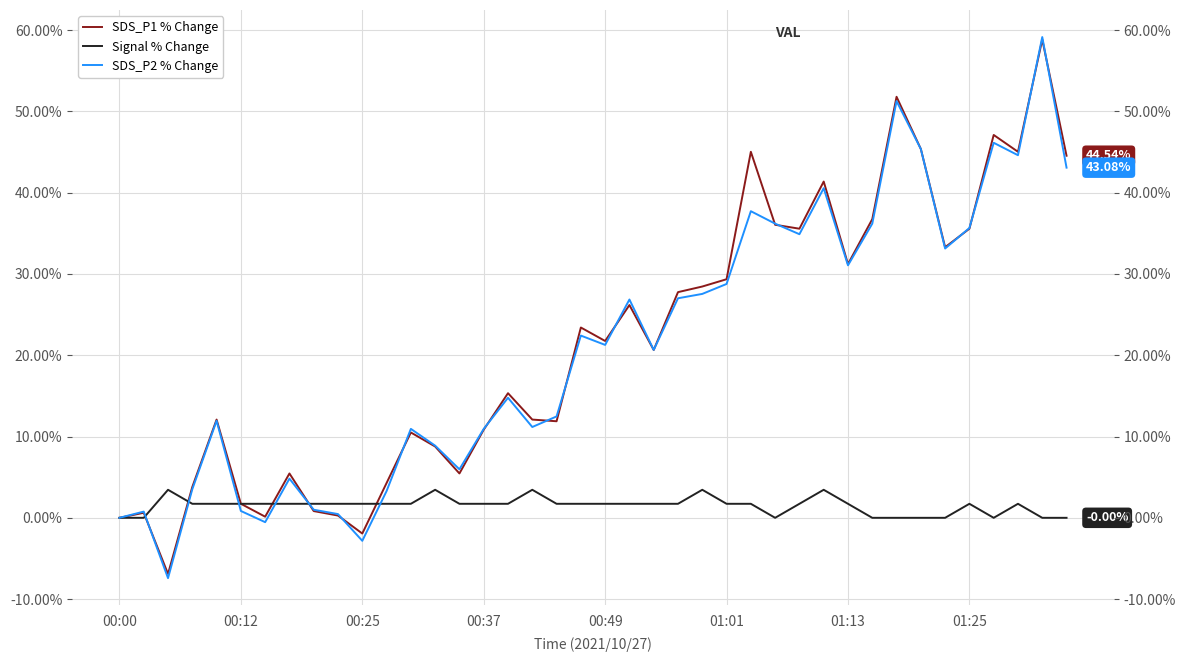

How many data points in SDS_P2 % Change are above 21?

20